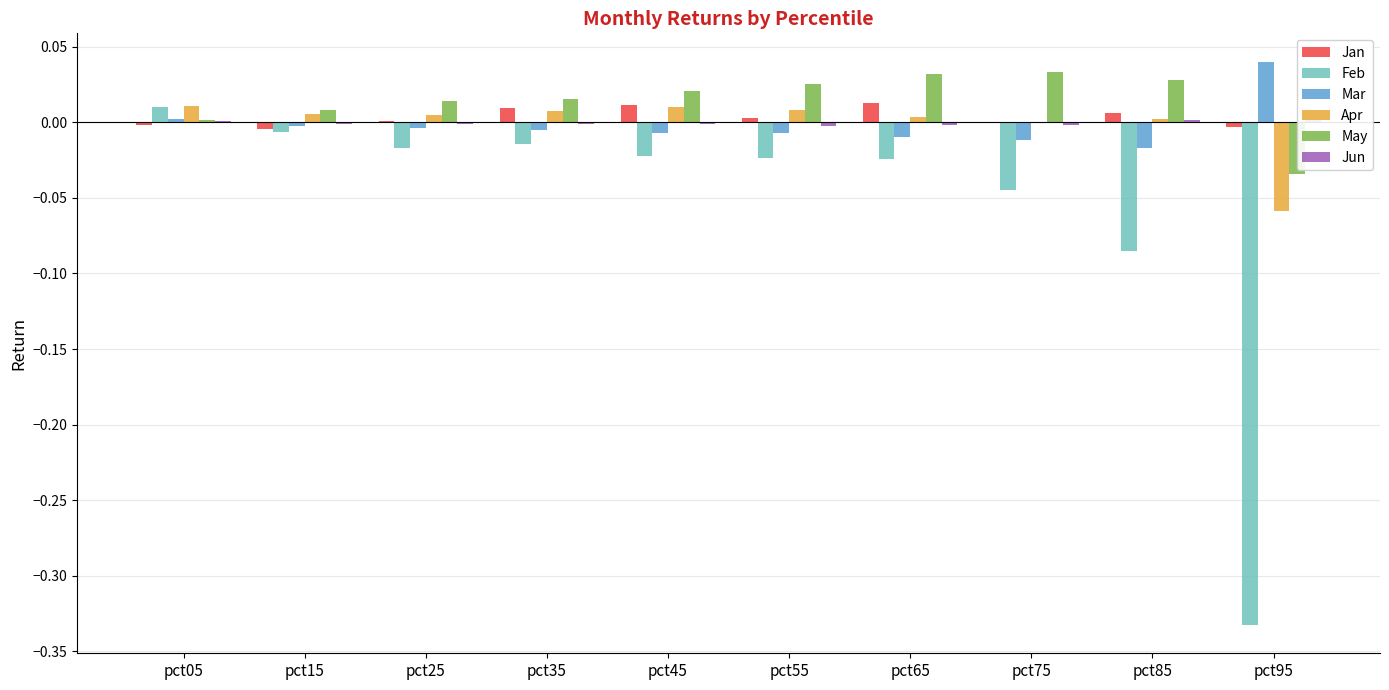

True or false: Feb has a value of -0.0 at pct35.

True